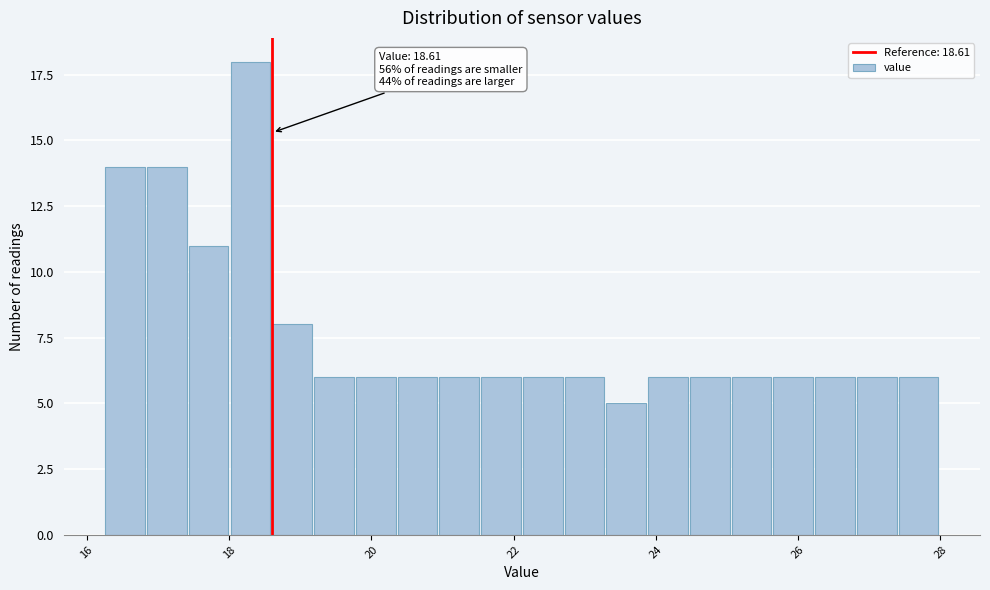

Around what value on the x-axis is the tallest bar? Give the approximate position of its centre, as read against the axis.

18.2